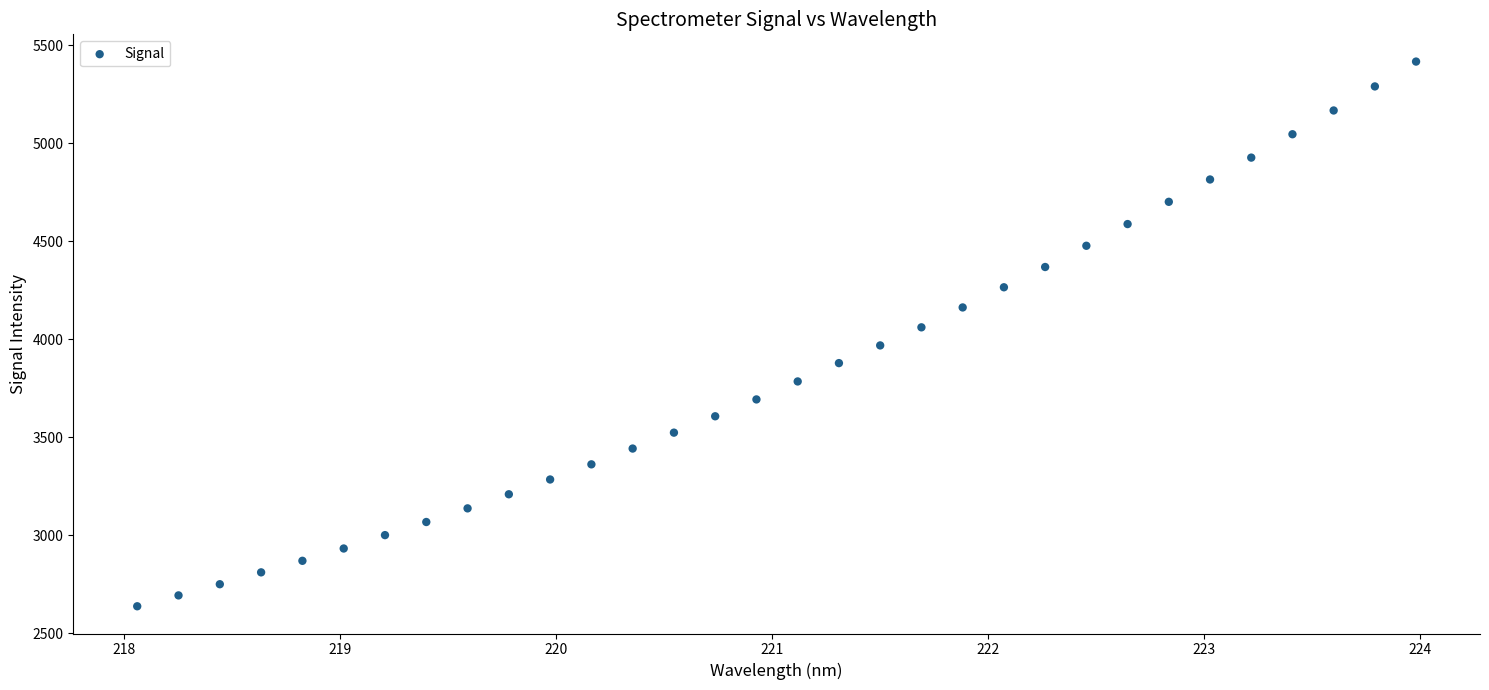

What is the range of X values (max minus min)?

5.9